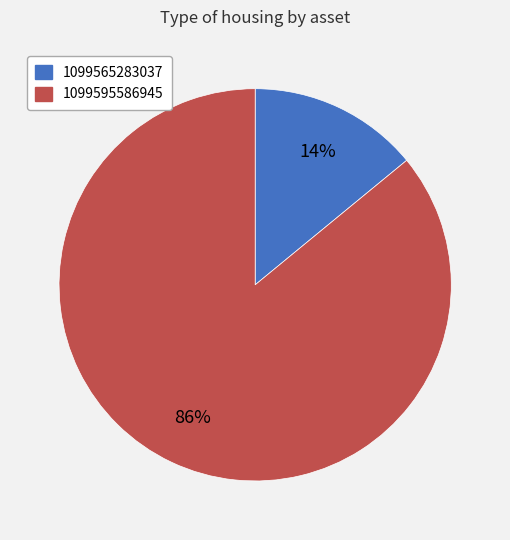

Is it true that 1099565283037 is 14% of the pie?

True